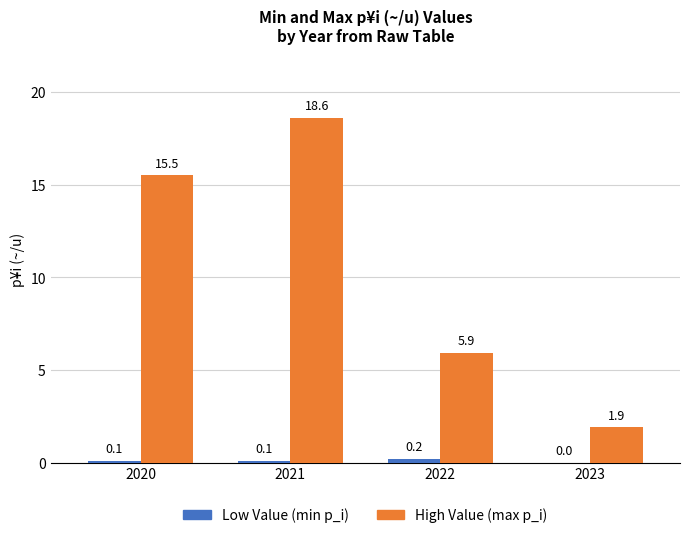

The value of High Value (max p_i) at 2022 is 10.3. True or false?

False